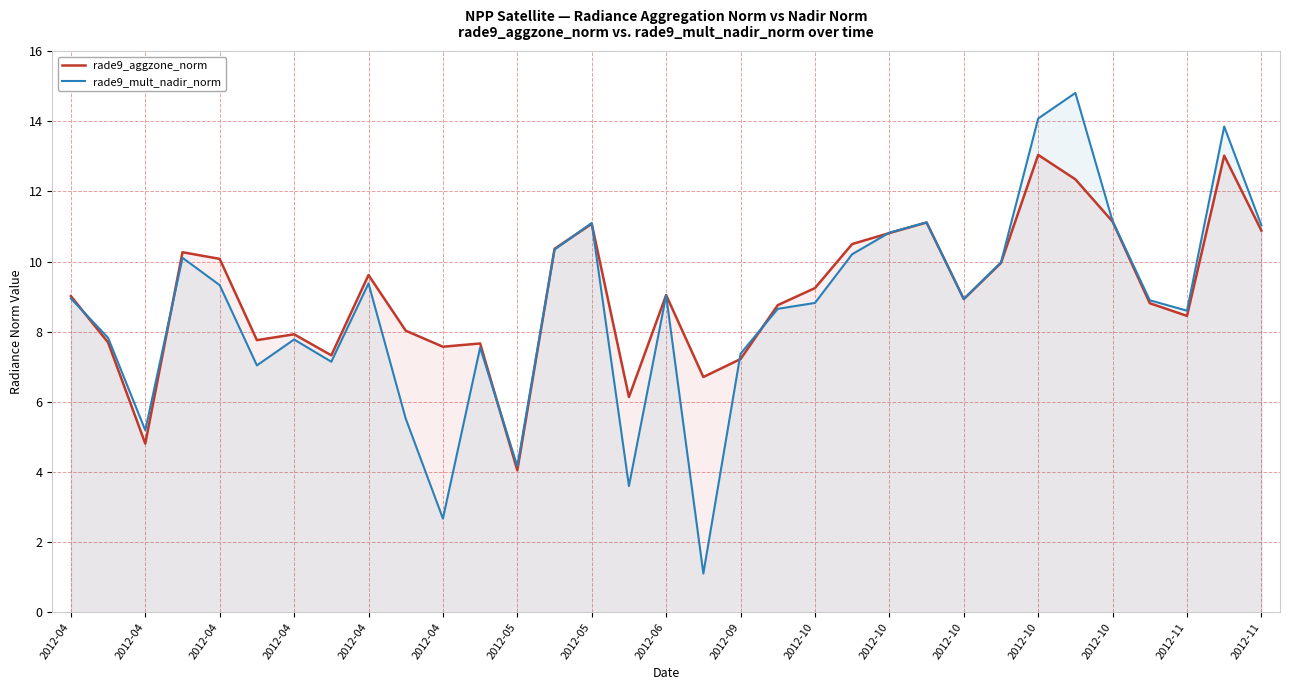

At which category is the sum across all series the highest?

27